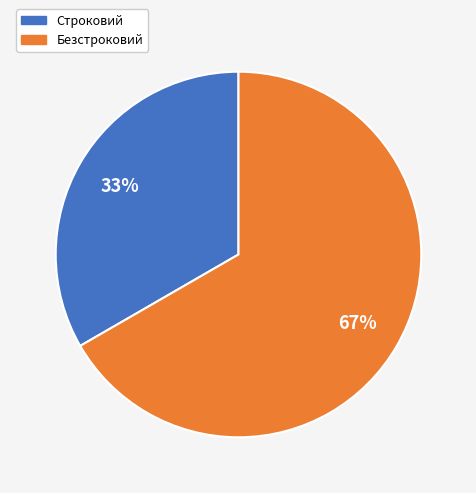

Between Безстроковий and Строковий, which is larger?

Безстроковий